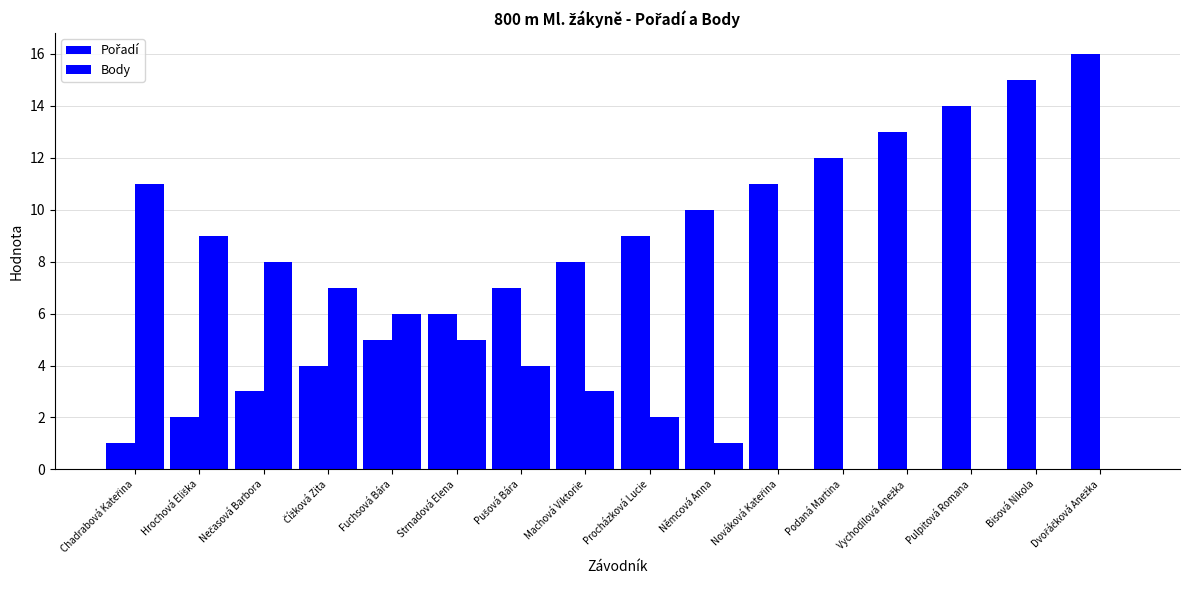

The value of Pořadí at Bisová Nikola is 15. True or false?

True